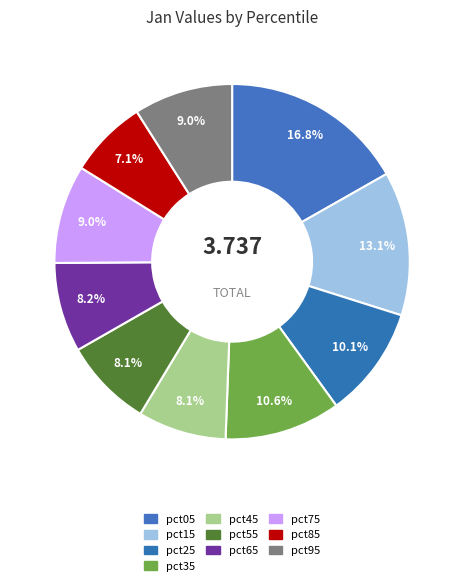

Is there a majority slice in this chart?

No